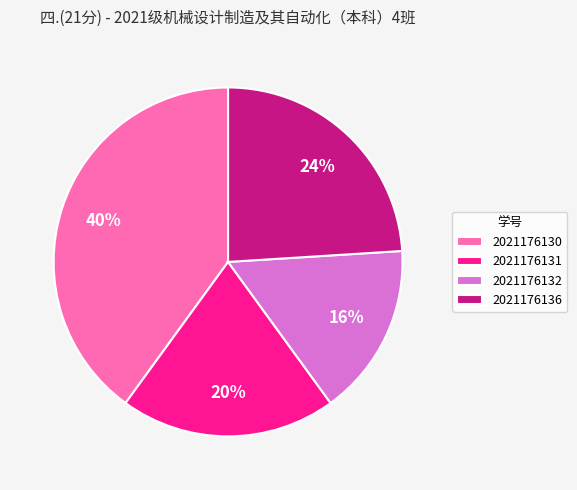

Approximately how many times larger is the value at 2021176130 compared to 2021176136?

1.7